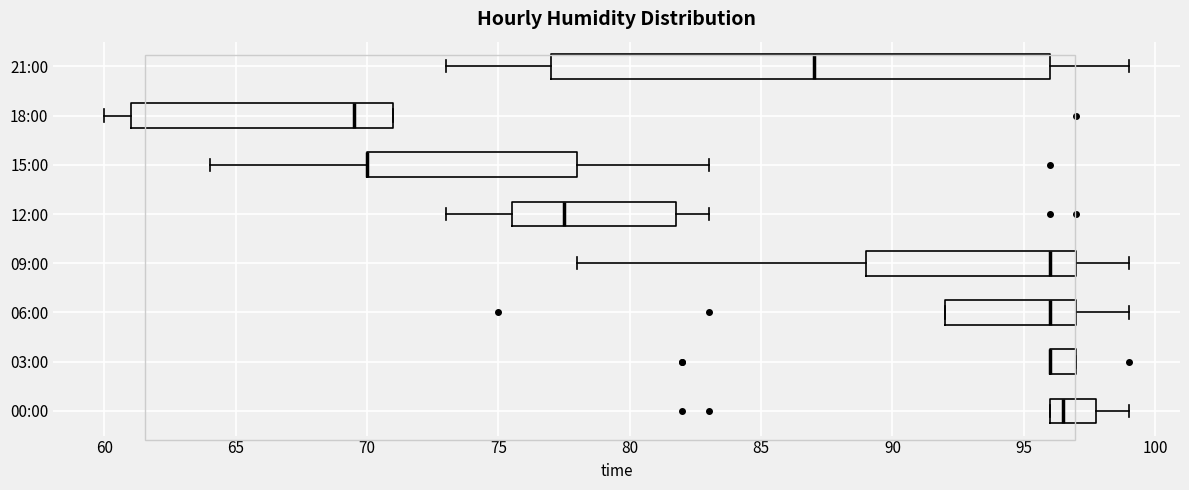

Reading bottom to top, transcribe this box plot: for each box, give where its median line is, the range the box spans, and where its two whiskers end, as read against the x-axis. The values are not printed on the chart, so give them approximately, as read against the axis.

00:00: median 96.5, box 96.0 to 98.0, whiskers 96.0 to 99.0
03:00: median 96.0 (drawn on the box's left edge), box 96.0 to 97.0, whiskers 96.0 to 97.0
06:00: median 96.0, box 92.0 to 97.0, whiskers 92.0 to 99.0
09:00: median 96.0, box 89.0 to 97.0, whiskers 78.0 to 99.0
12:00: median 77.5, box 75.5 to 82.0, whiskers 73.0 to 83.0
15:00: median 70.0 (drawn on the box's left edge), box 70.0 to 78.0, whiskers 64.0 to 83.0
18:00: median 69.5, box 61.0 to 71.0, whiskers 60.0 to 71.0
21:00: median 87.0, box 77.0 to 96.0, whiskers 73.0 to 99.0